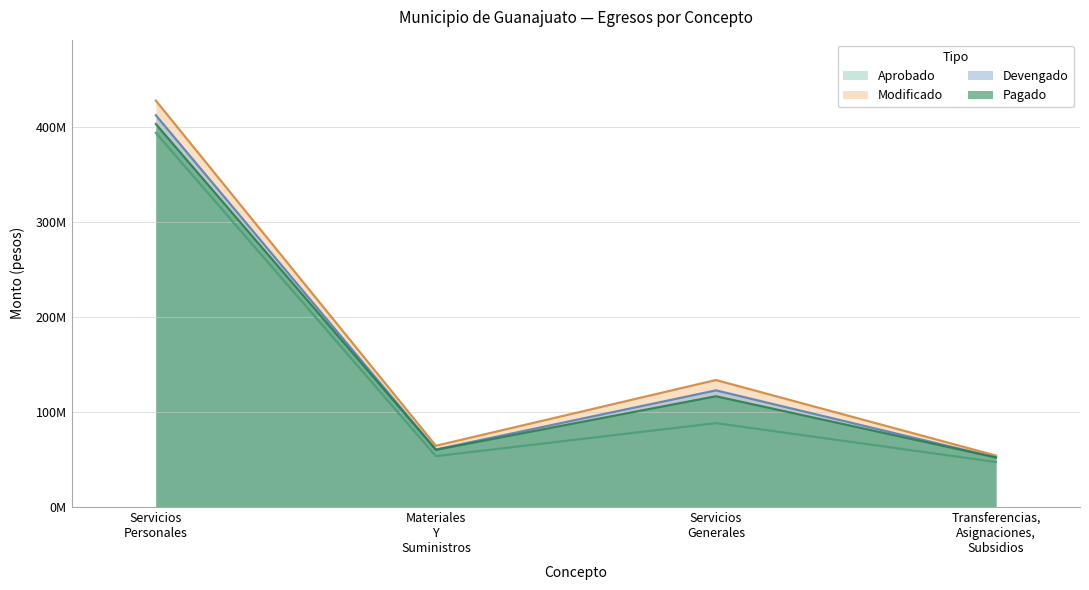

Does the chart display data point markers on the line(s)?

No